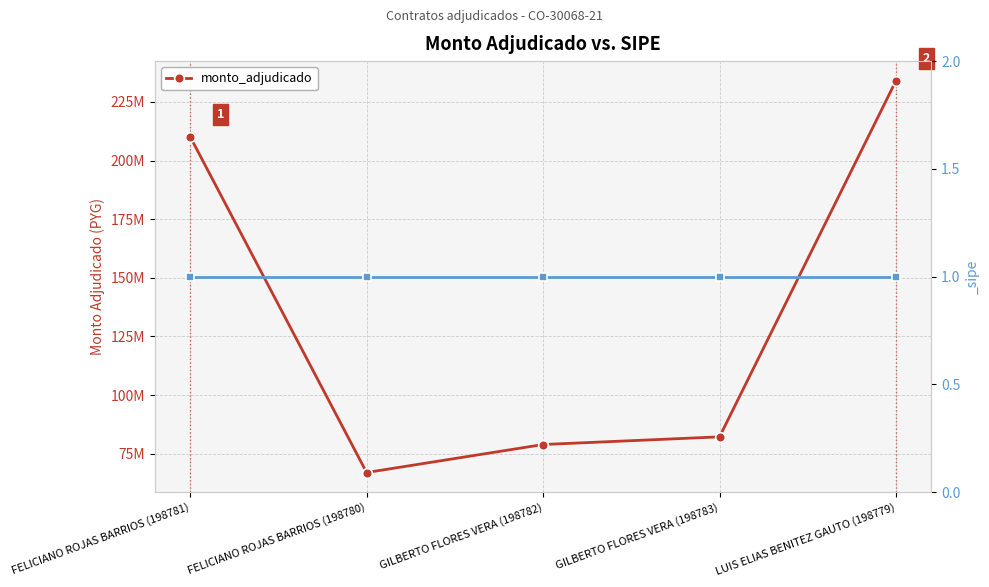

Between GILBERTO FLORES VERA (198782) and LUIS ELIAS BENITEZ GAUTO (198779), which is larger?

LUIS ELIAS BENITEZ GAUTO (198779)